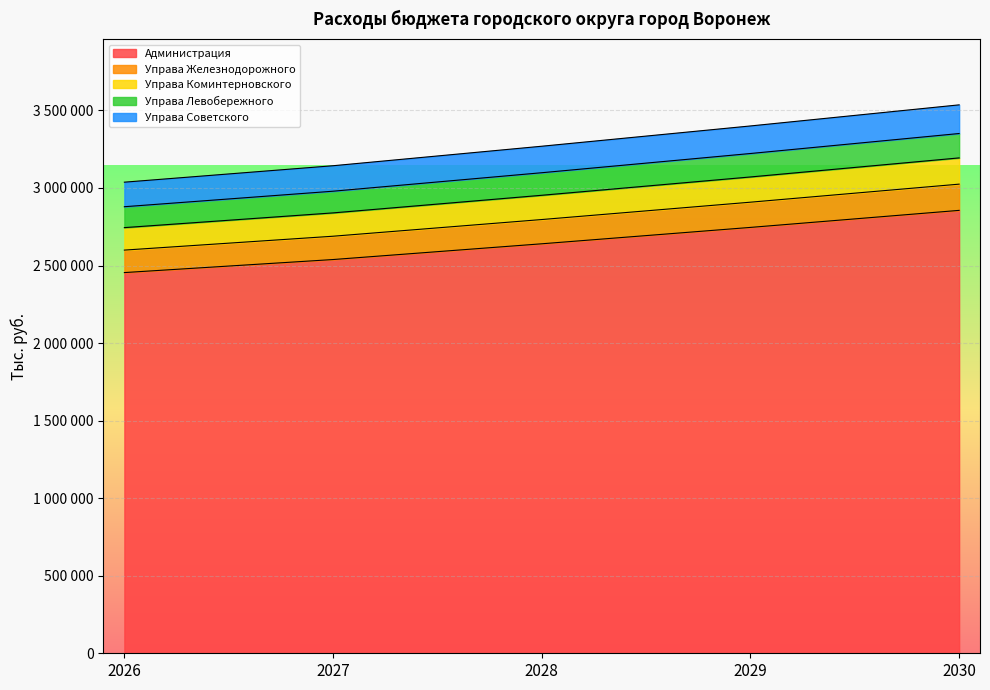

True or false: Администрация has a value of 2538544 at 2027.

True